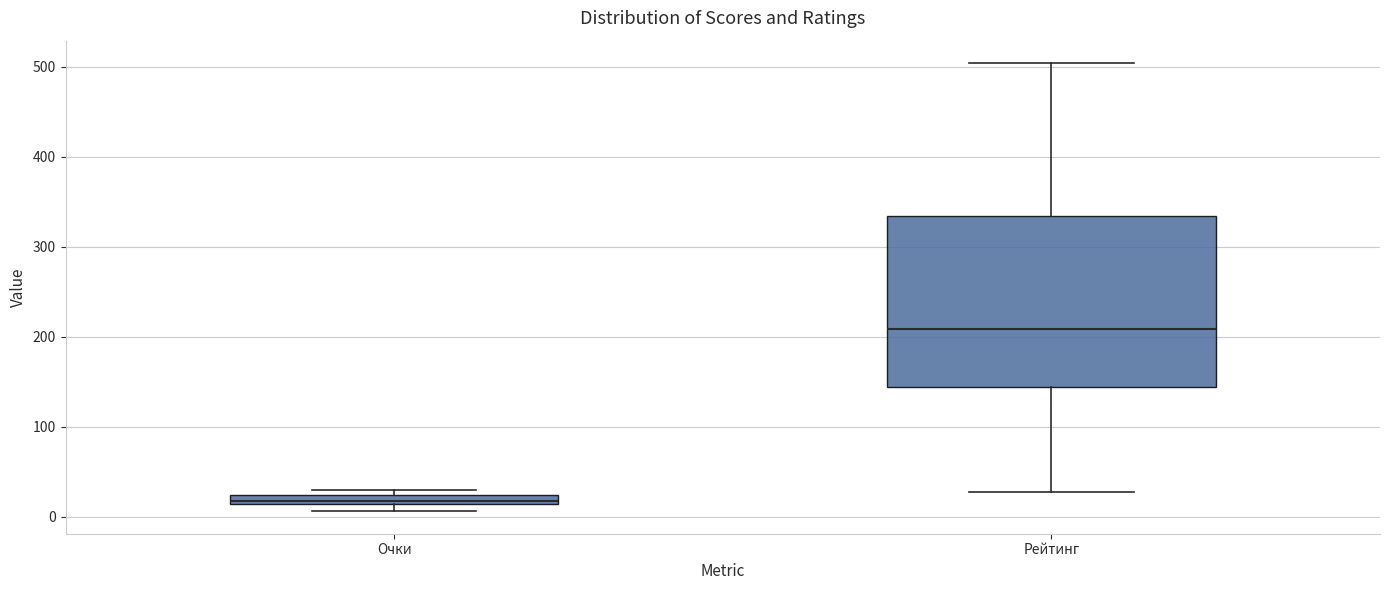

Which box is the tallest, from its lower edge to its upper edge?

Рейтинг